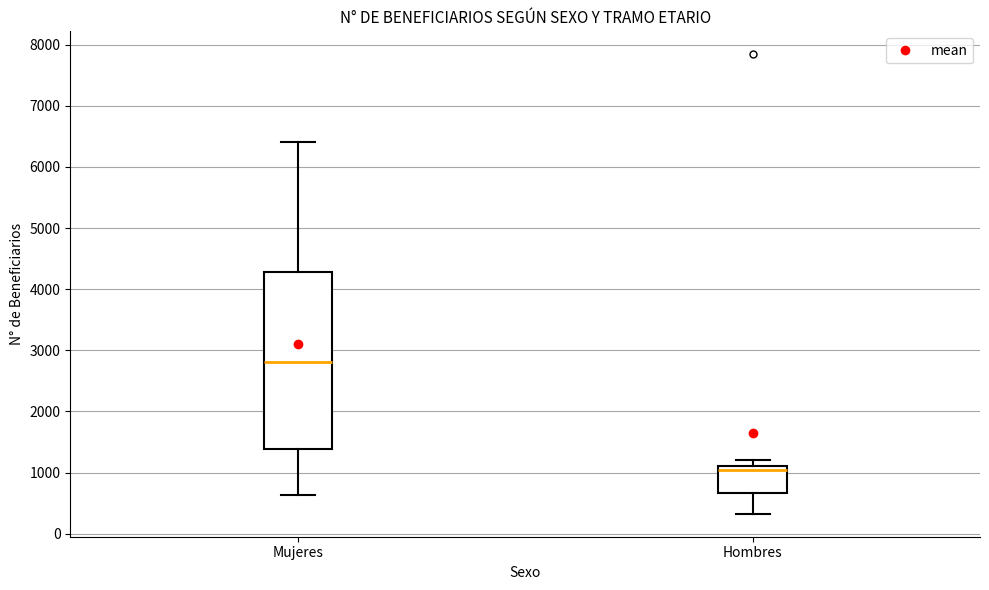

Reading left to right, transcribe this box plot: for each box, give where its median line is, the range the box spans, and where its two whiskers end, as read against the y-axis. The values are not printed on the chart, so give them approximately, as read against the axis.

Mujeres: median 2800, box 1400 to 4300, whiskers 600 to 6400
Hombres: median 1000, box 700 to 1100, whiskers 300 to 1200